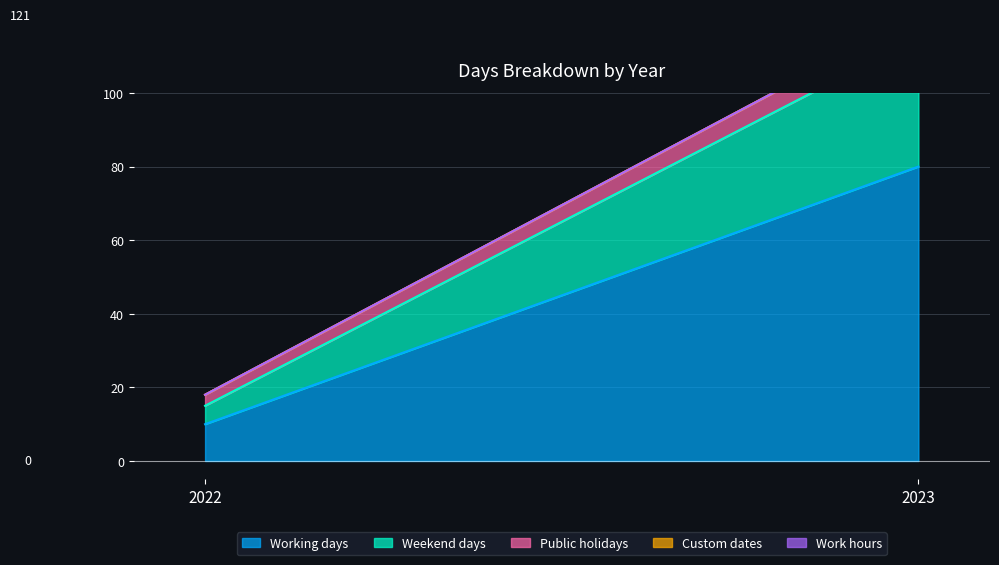

Between 2022 and 2023, which series saw the biggest shift?

Working days